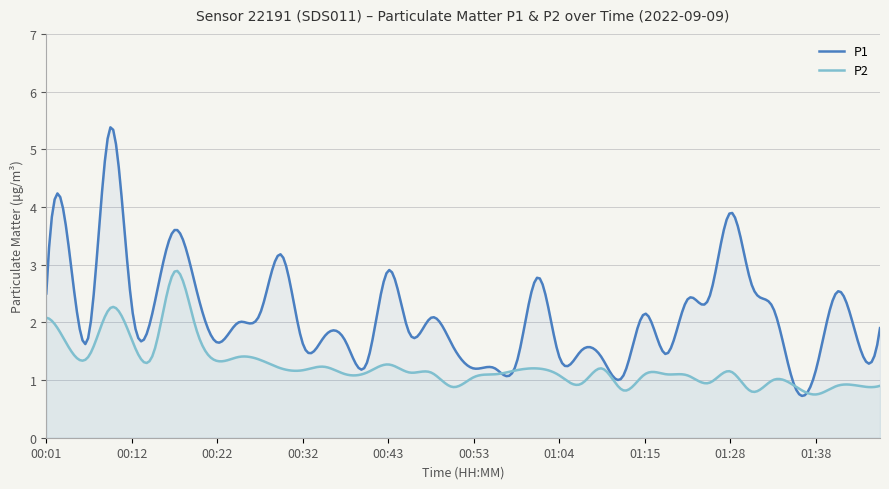

Which series has the largest total across all categories?

P1